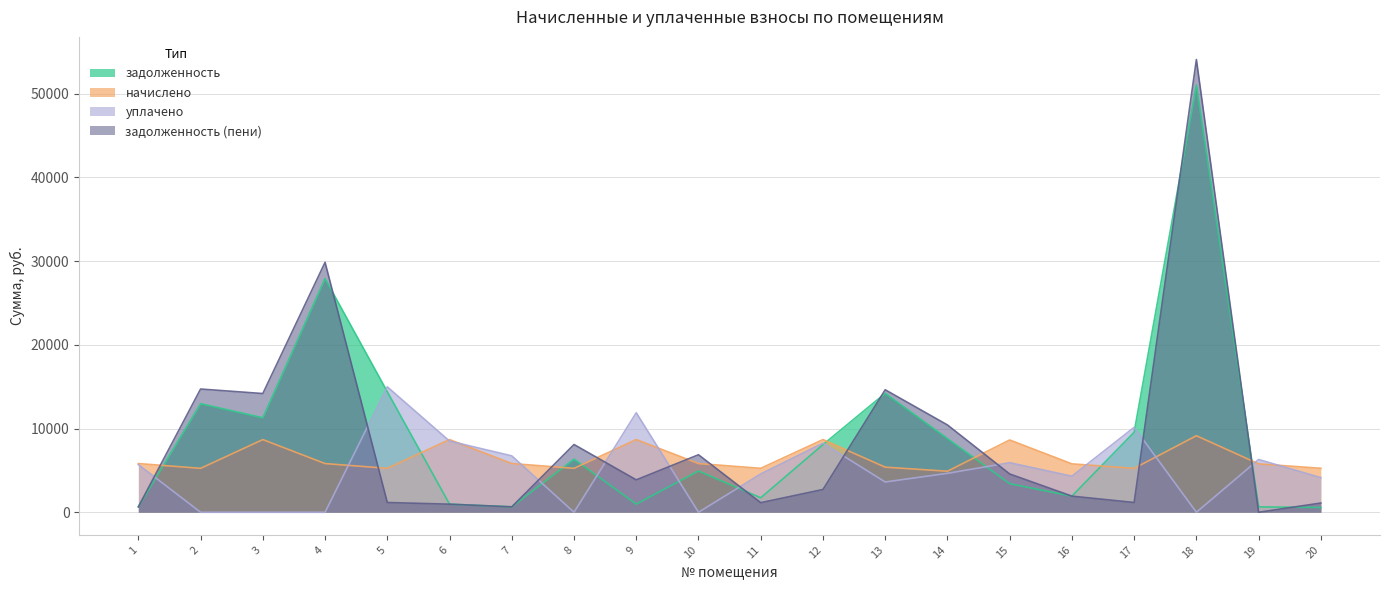

At how many categories does at least one series exceed 34995?

1